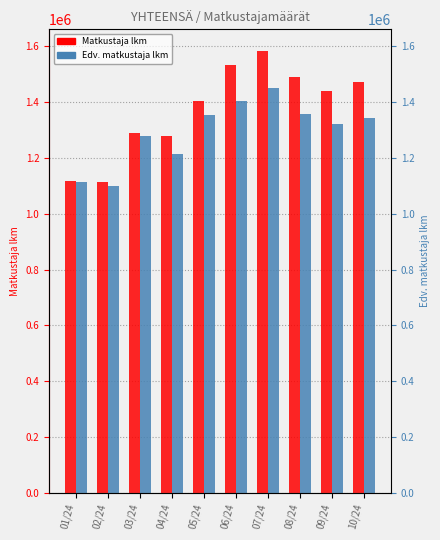

Which label corresponds to the largest value in the chart?

07/24